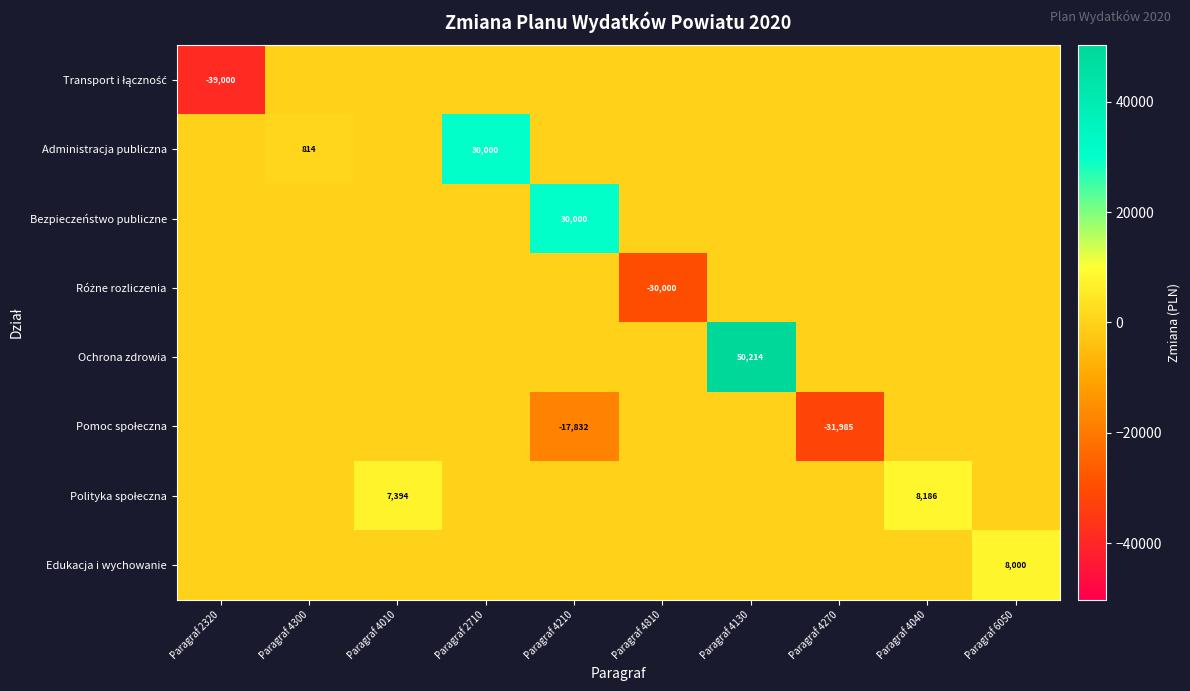

What is the sum of the Edukacja i wychowanie values at Paragraf 4810 and Paragraf 6050?

8000